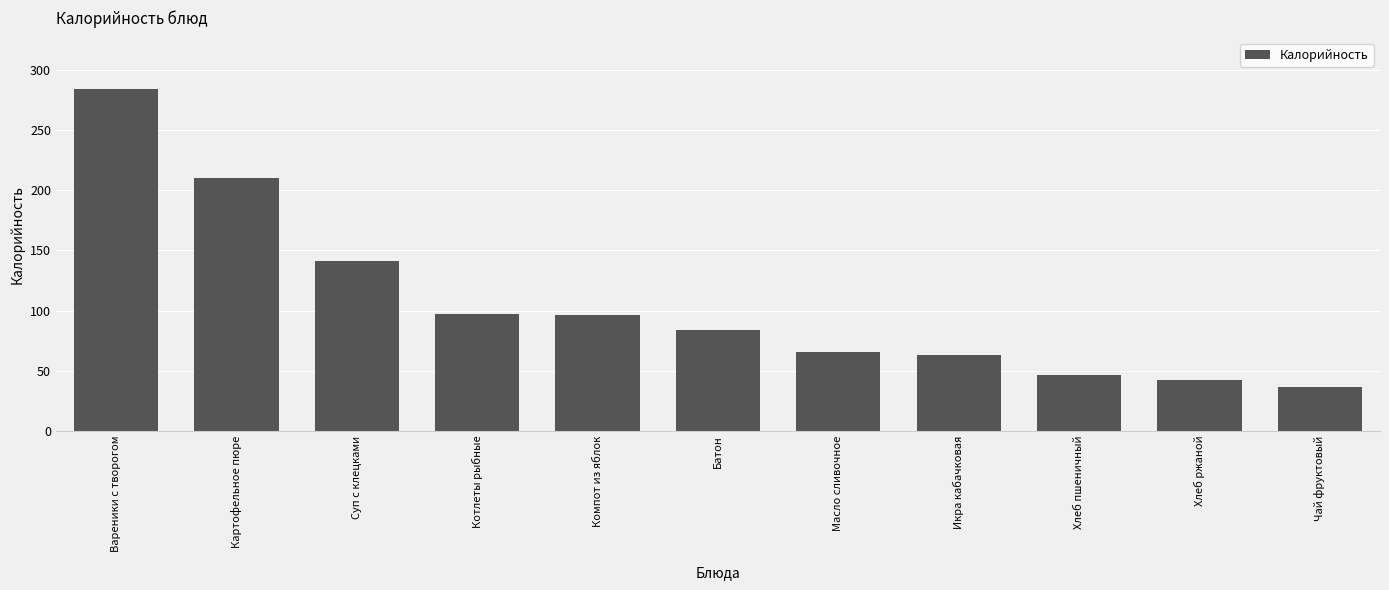

What is the average value?

106.0